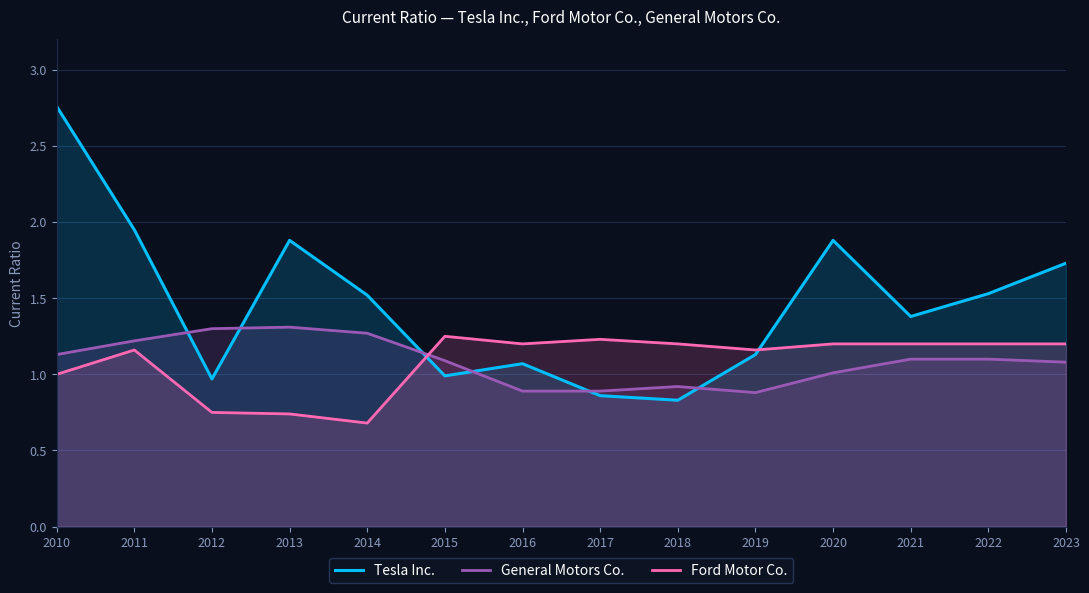

Reading right to left, transcribe all the data shown in this chart.

Tesla Inc.: 1.7	1.5	1.4	1.9	1.1	0.8	0.9	1.1	1.0	1.5	1.9	1.0	1.9	2.8
General Motors Co.: 1.1	1.1	1.1	1.0	0.9	0.9	0.9	0.9	1.1	1.3	1.3	1.3	1.2	1.1
Ford Motor Co.: 1.2	1.2	1.2	1.2	1.2	1.2	1.2	1.2	1.2	0.7	0.7	0.8	1.2	1.0